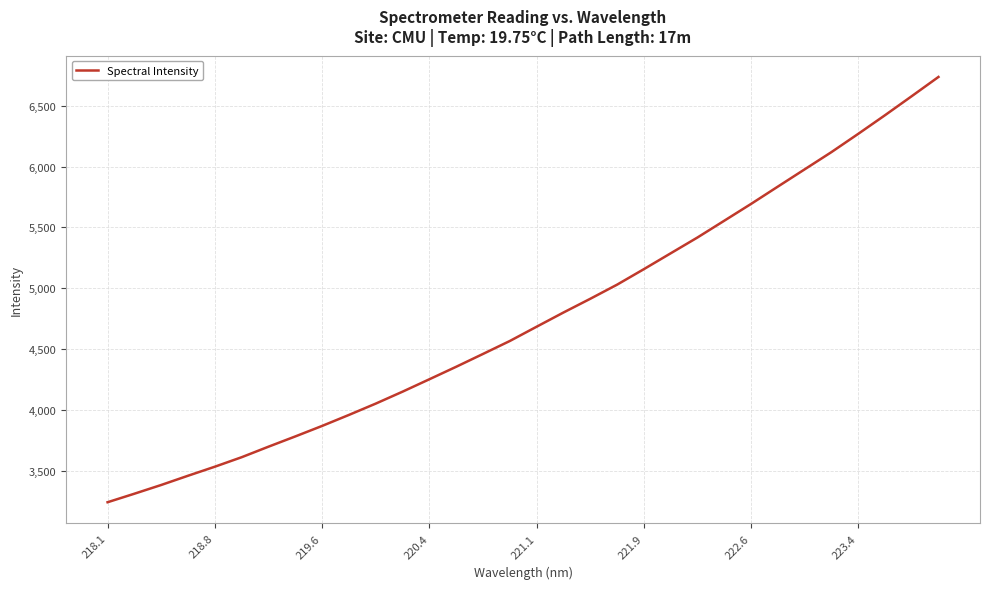

What is the difference between the maximum and minimum values?

3498.8